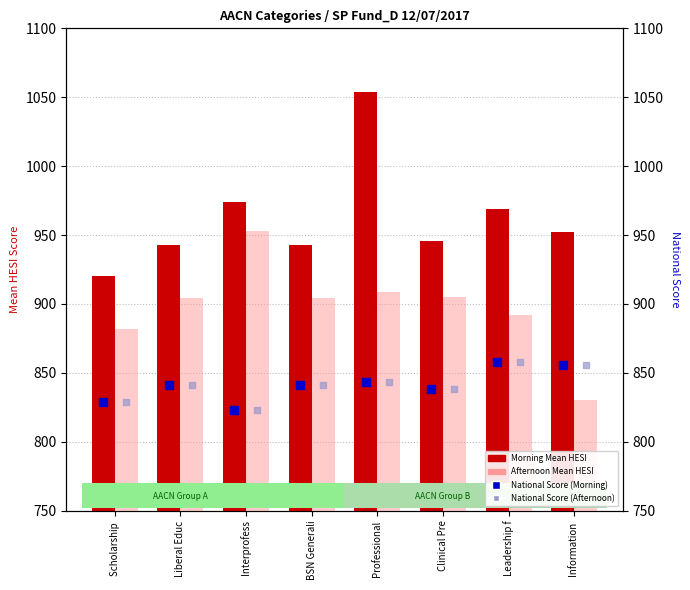

Is the value of Morning Mean HESI at Professional greater than the value of National Score (Morning) at Scholarship ?

Yes